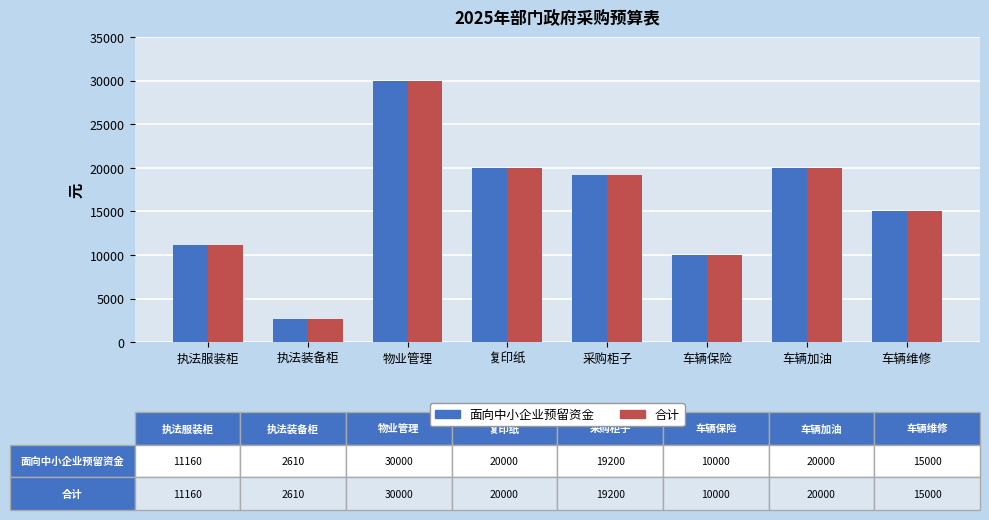

What is the label of the 3rd bar from the right?

车辆保险